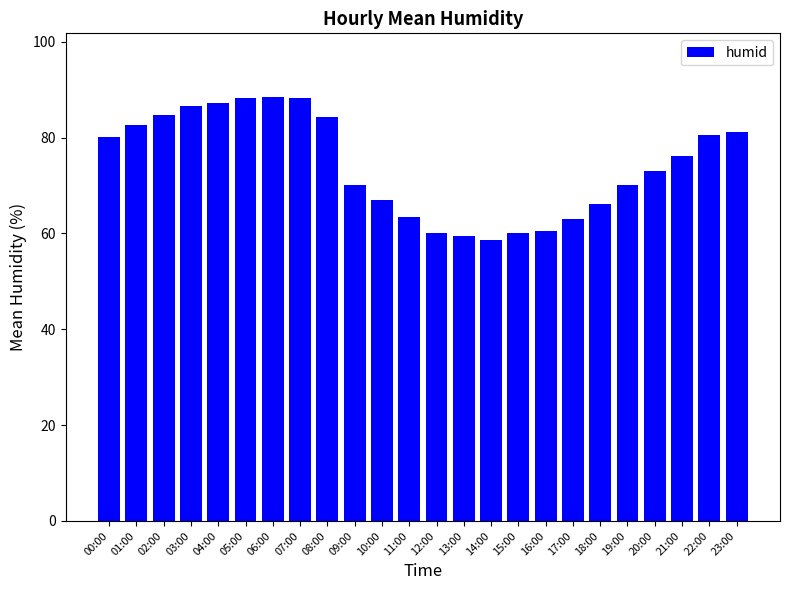

What is the sum of all values?

1779.3